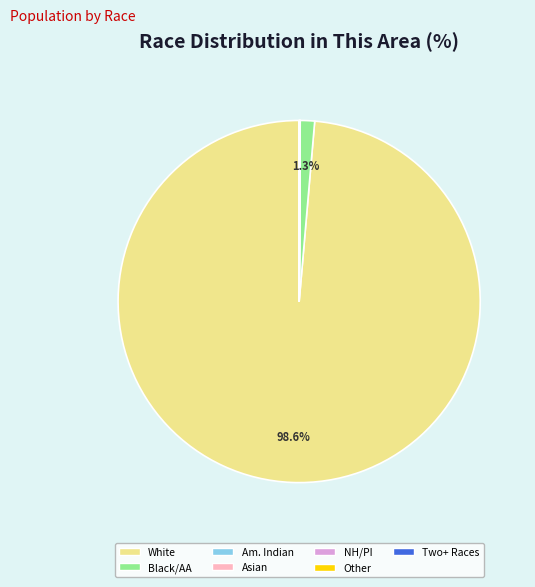

Does any single category account for the majority?

Yes